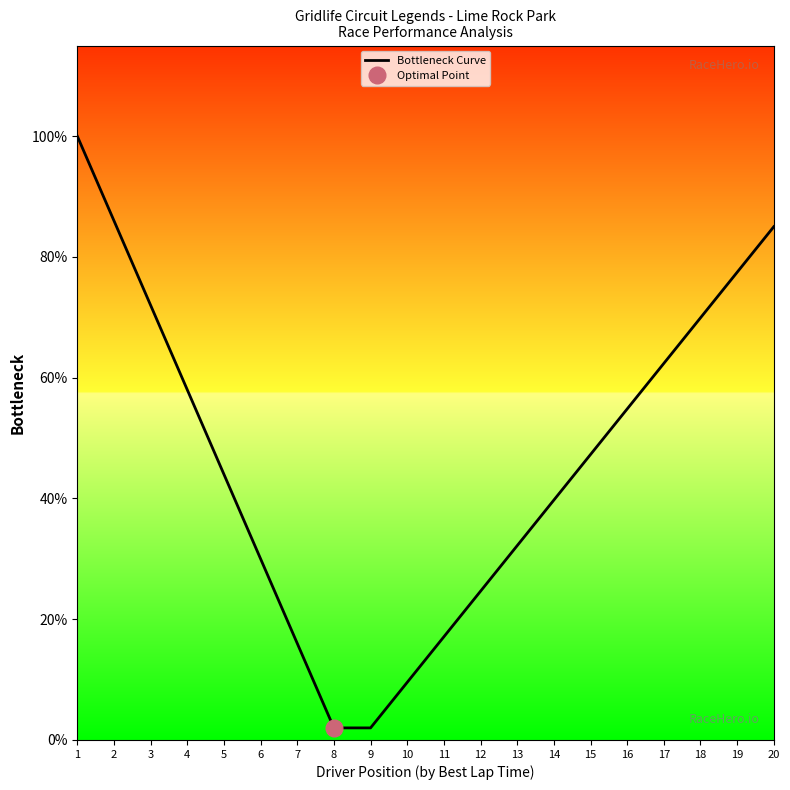

Reading right to left, list all the values displayed in this chart.

20=85.0	19=77.5	18=69.9	17=62.4	16=54.8	15=47.3	14=39.7	13=32.2	12=24.6	11=17.1	10=9.5	9=2.0	8=2.0	7=16.0	6=30.0	5=44.0	4=58.0	3=72.0	2=86.0	1=100.0